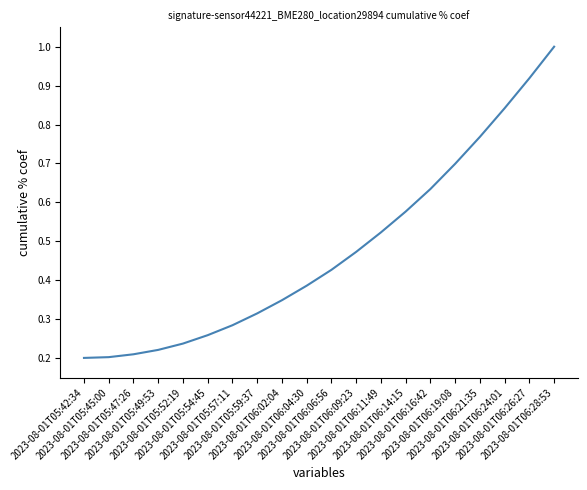

What is the greatest value displayed?

1.0